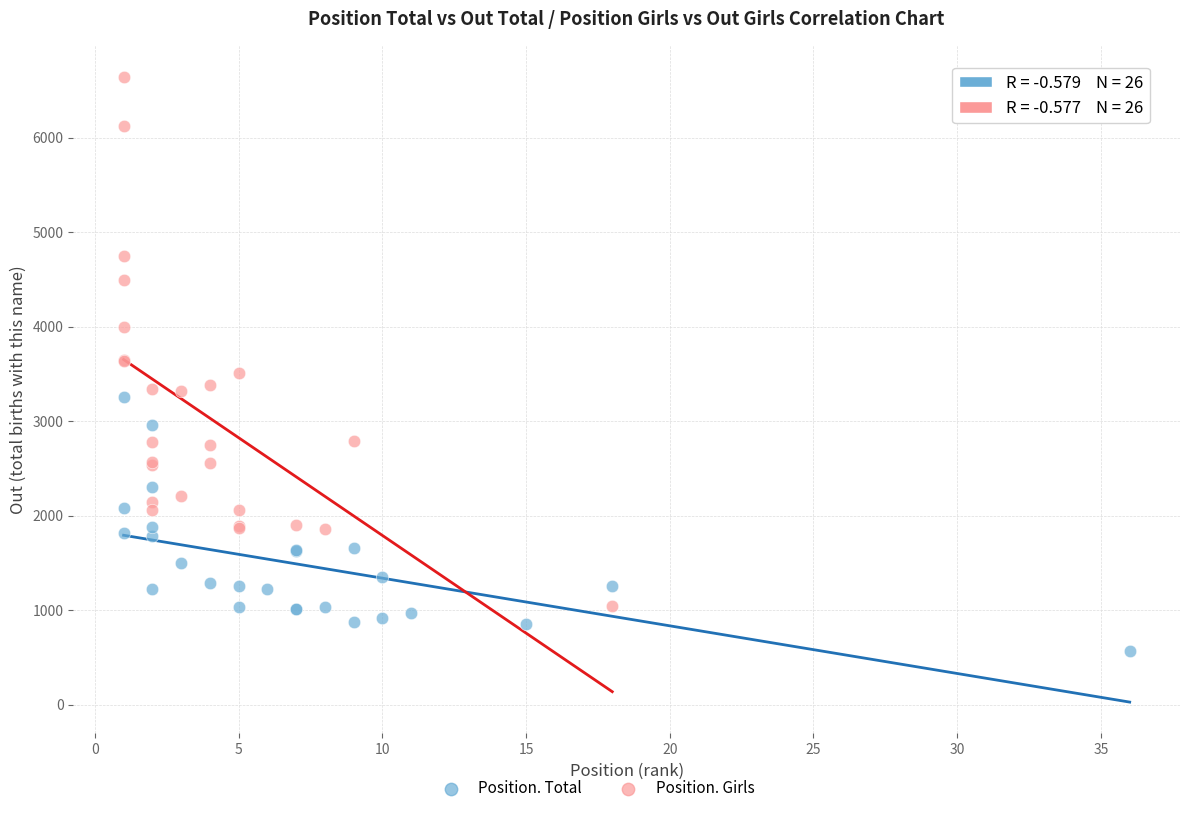

Which series contains the highest Y value?

Position. Girls